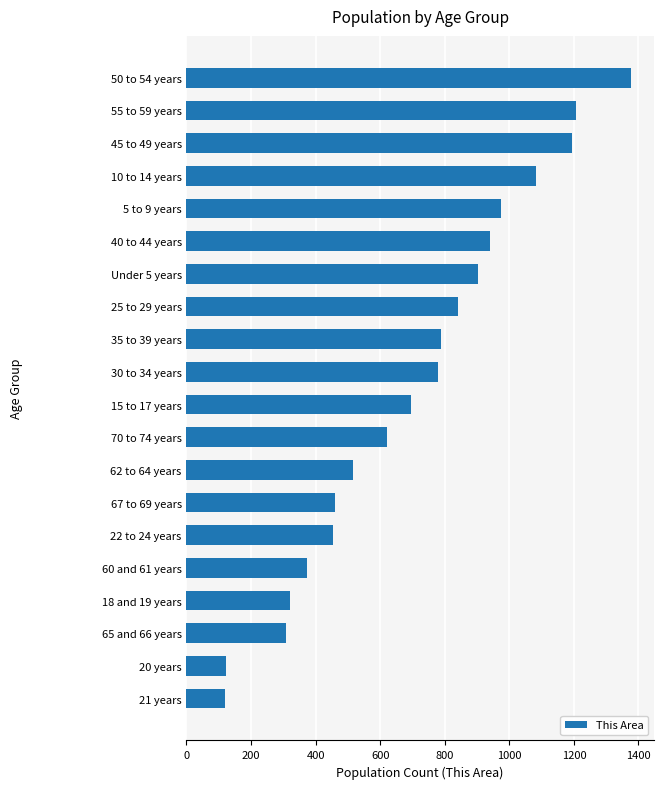

Approximately how many times larger is the value at 70 to 74 years compared to 55 to 59 years?

0.5